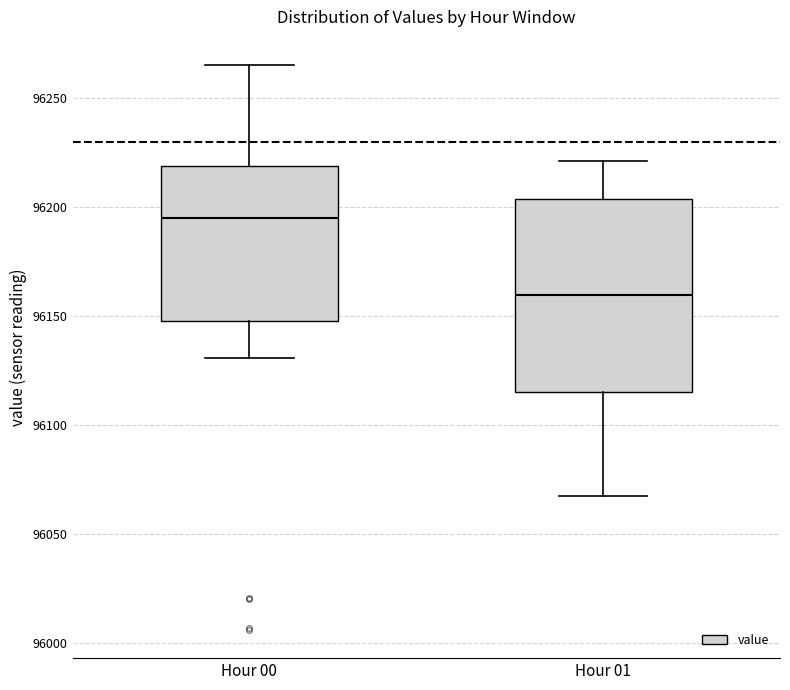

Reading left to right, read every box against the y-axis: the position of its median line, the range the box covers, and the ends of its whiskers. The values are not printed on the chart, so give them approximately, as read against the axis.

Hour 00: median 96195, box 96150 to 96220, whiskers 96130 to 96265
Hour 01: median 96160, box 96115 to 96205, whiskers 96070 to 96220